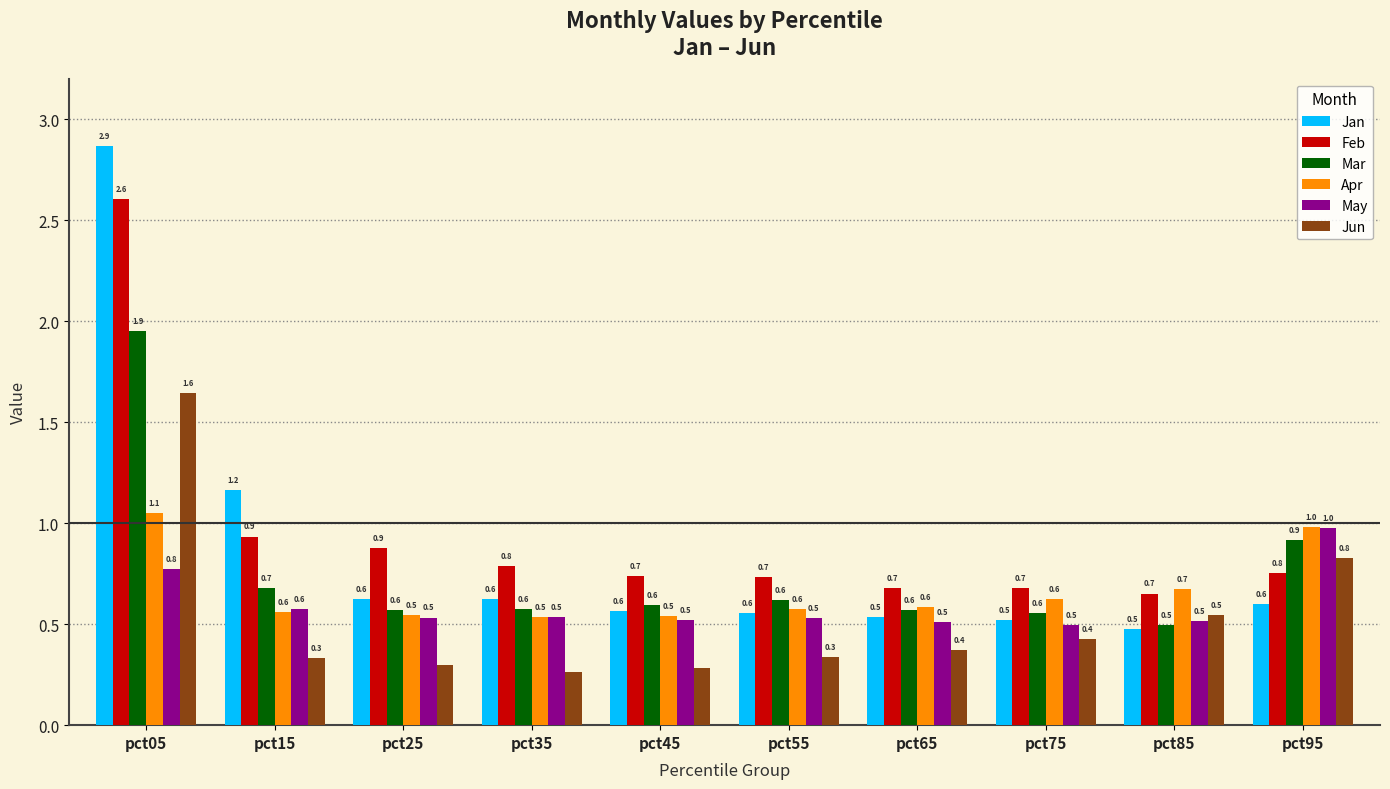

What is the value of the May bar at the 9th from the left?

0.5